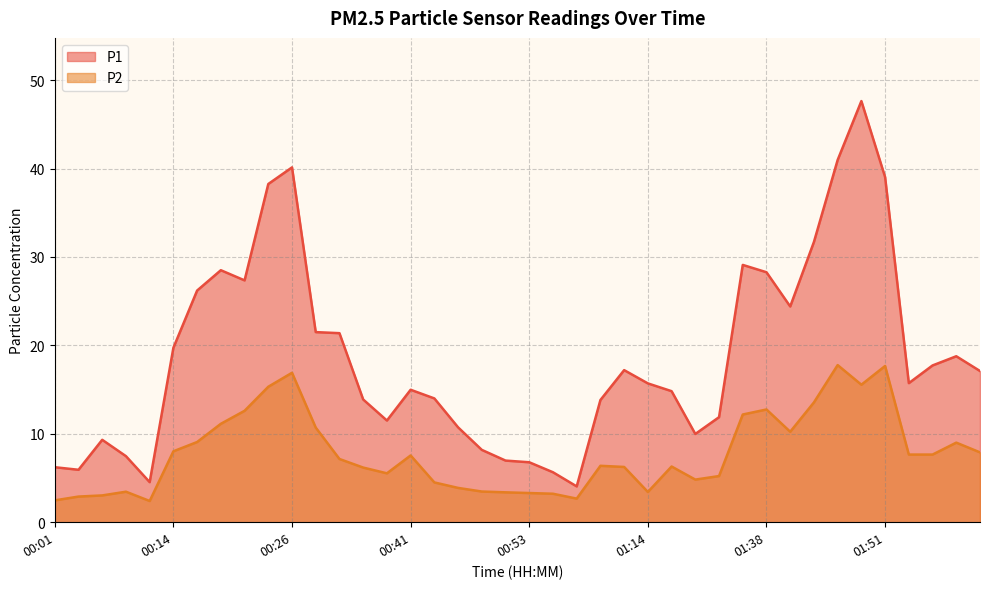

List the series in order of their overall mean, lowest first.

P2, P1